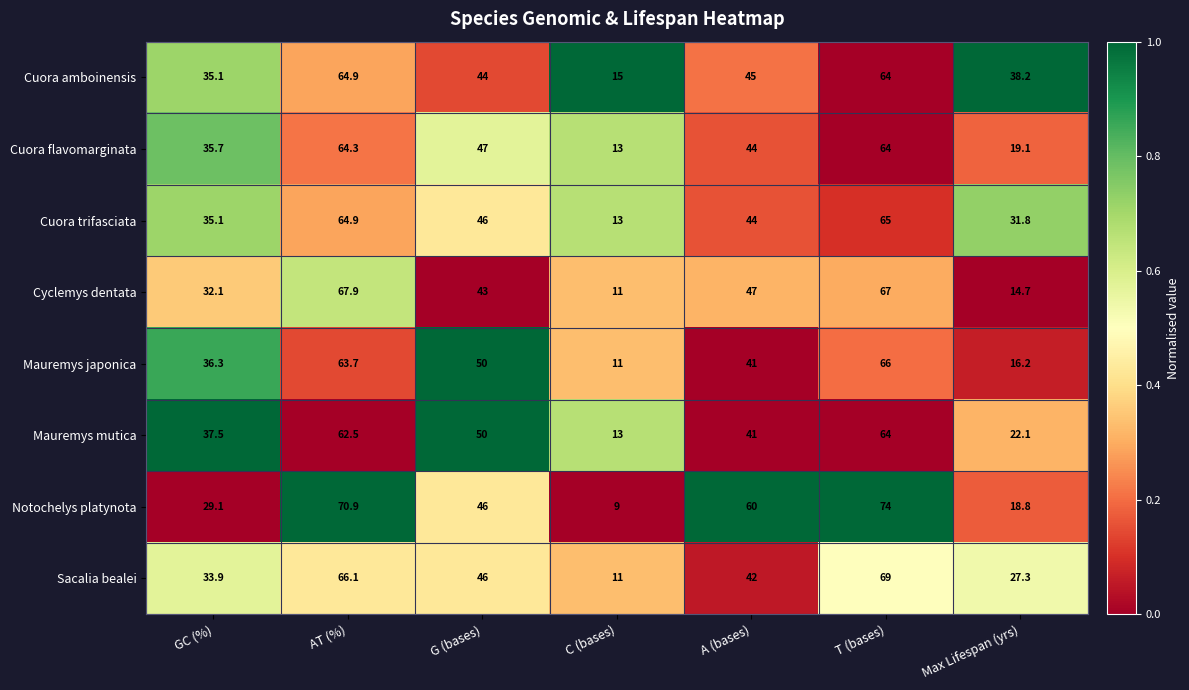

Where is Cuora amboinensis nearest to the value 39?

Max Lifespan (yrs)